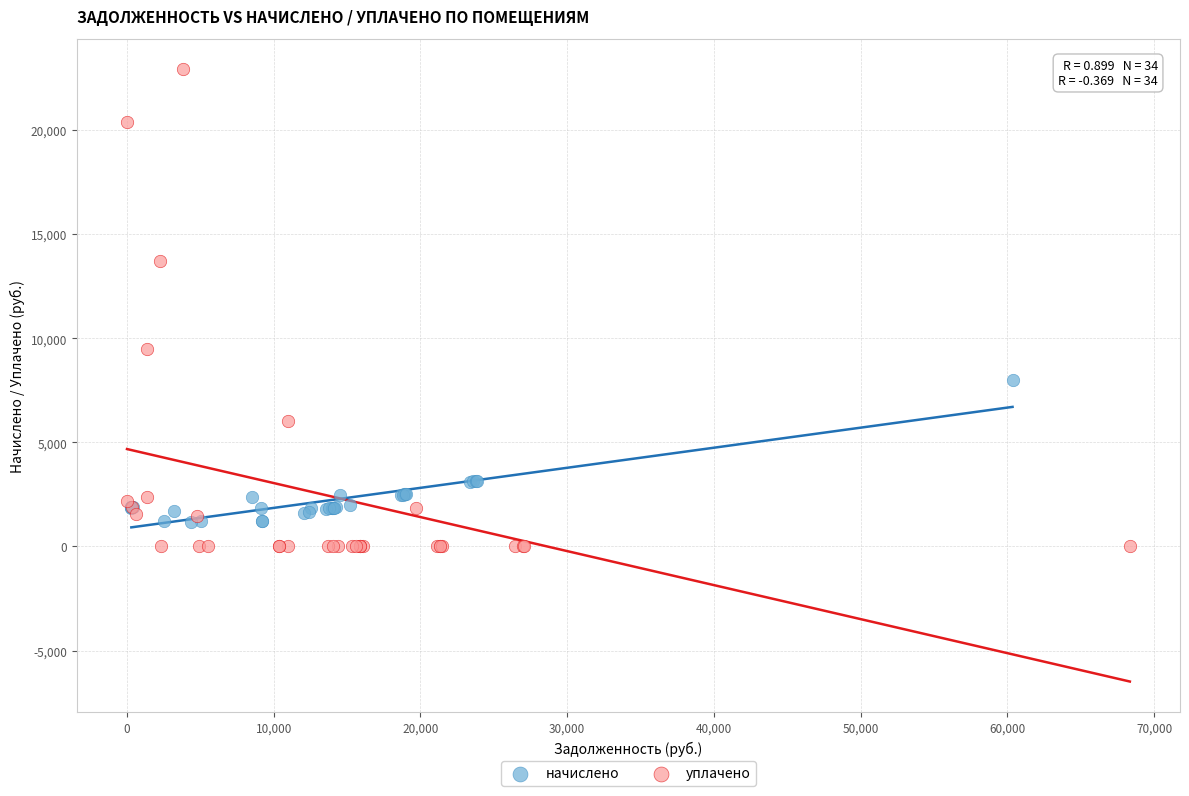

Which series contains the lowest Y value?

уплачено